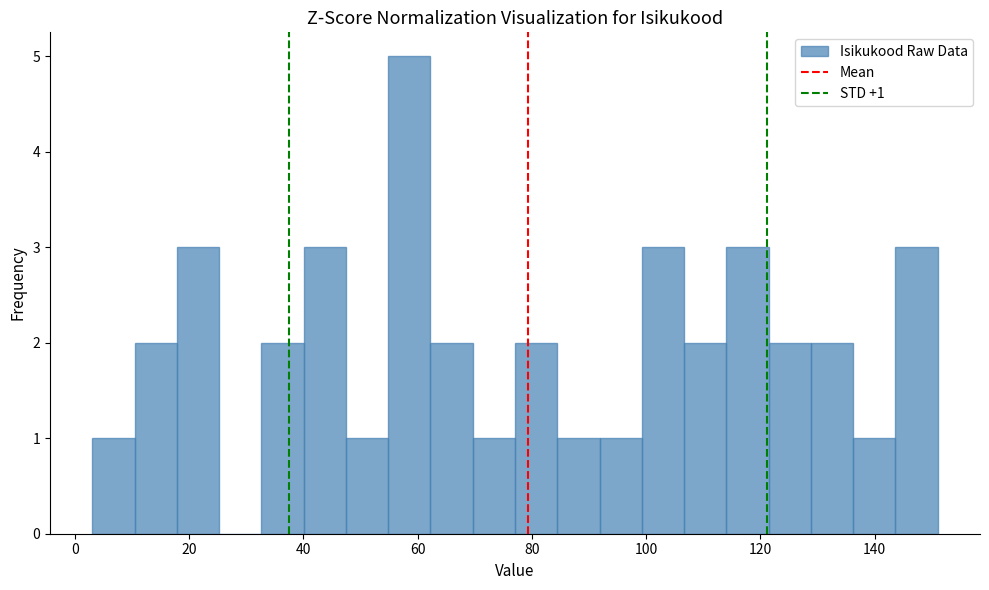

Around what value on the x-axis is the tallest bar? Give the approximate position of its centre, as read against the axis.

58